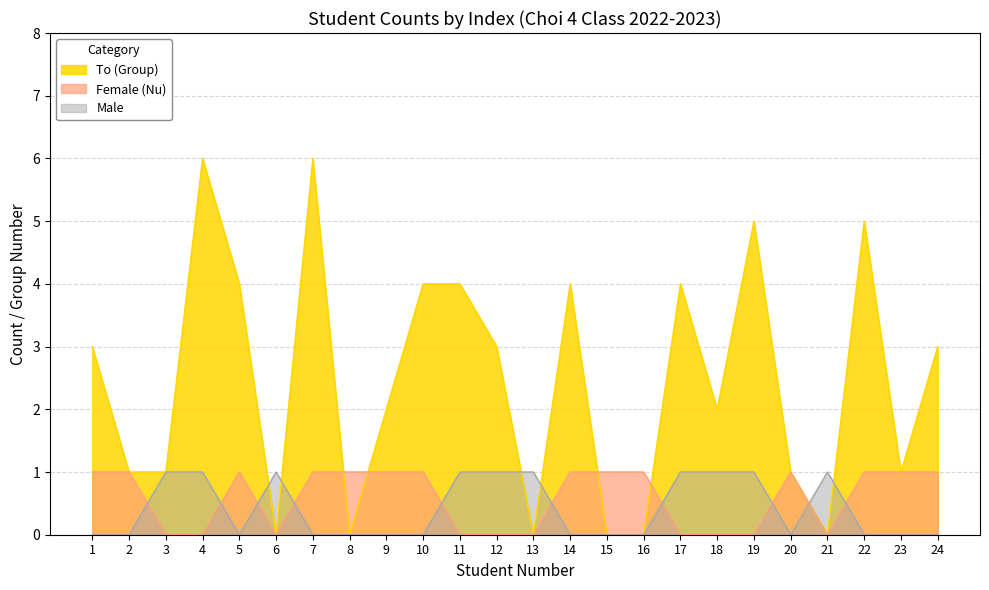

What is the total value across all series at 24?

4